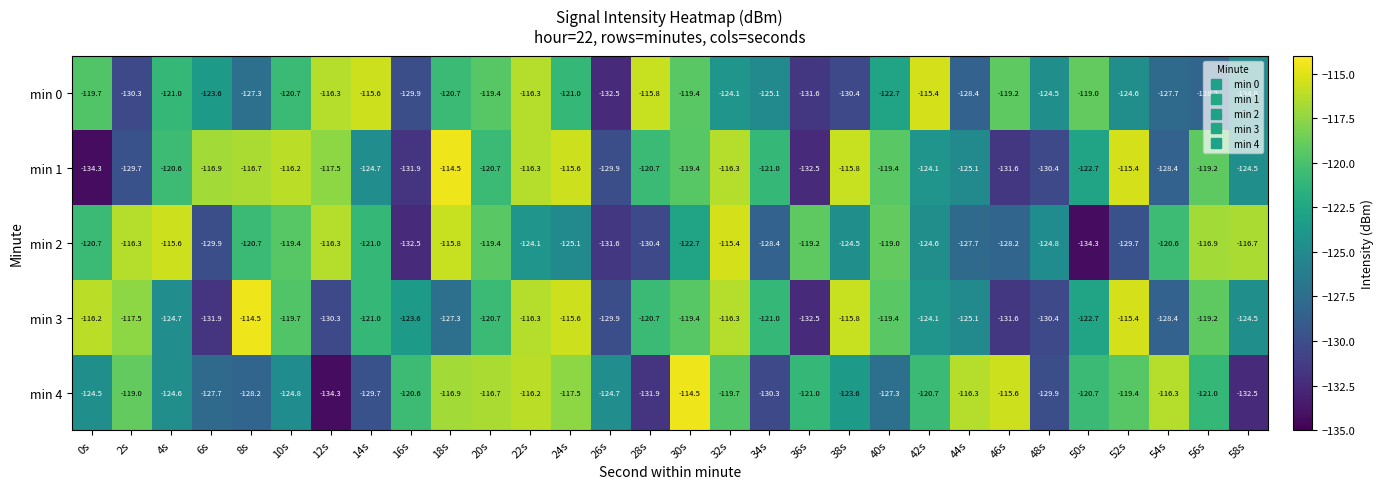

What is the difference between the maximum and minimum values in the min 2 series?

18.9